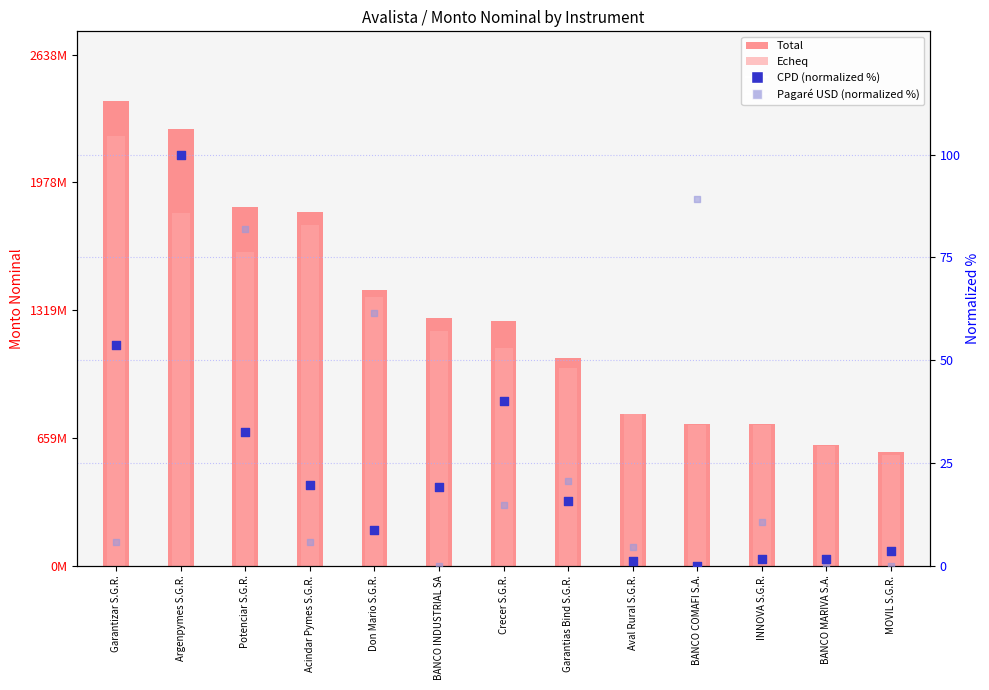

What is the total value across all series at Acindar Pymes S.G.R.?

3584822564.2